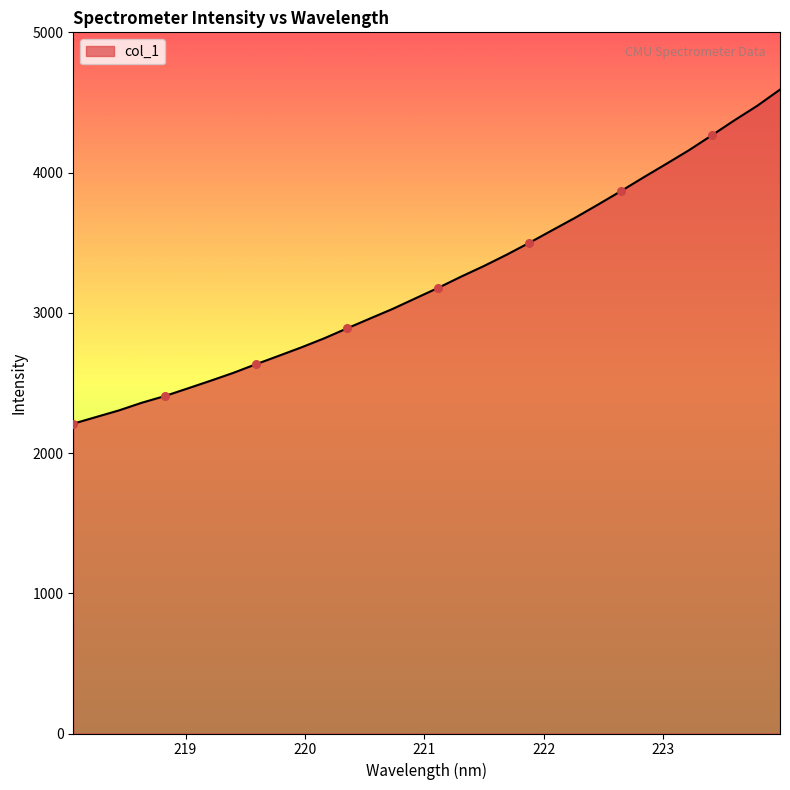

What is the smallest value displayed?

2209.4